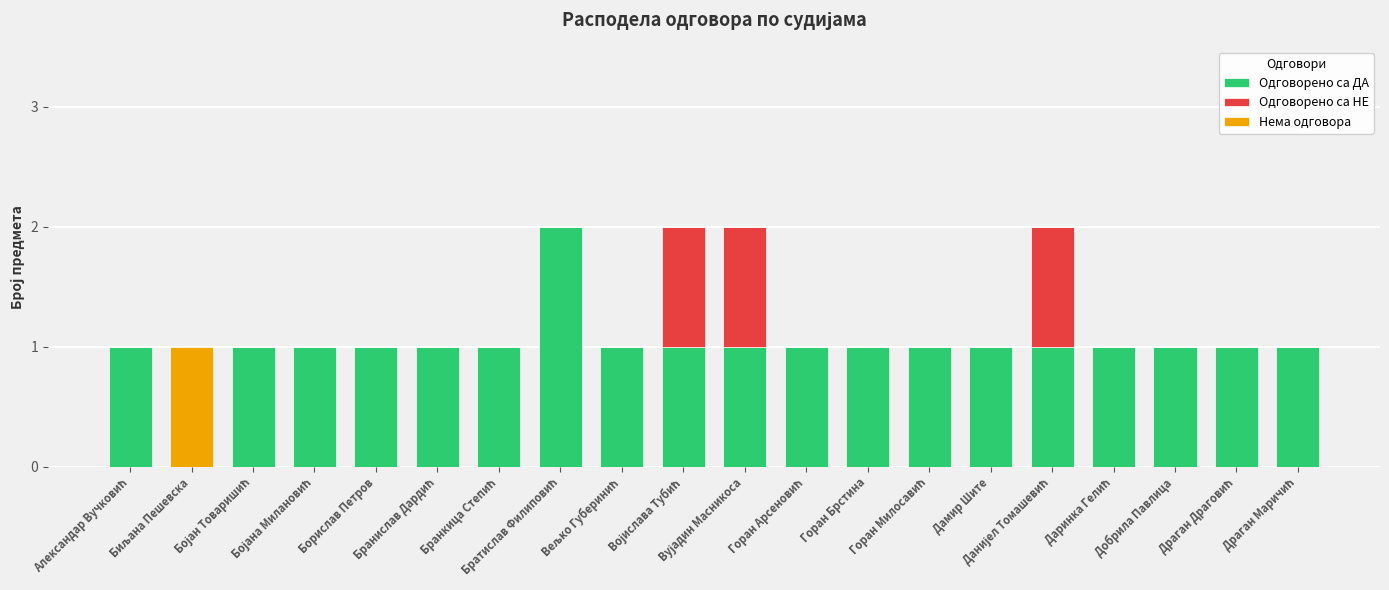

Are the bars horizontal?

No